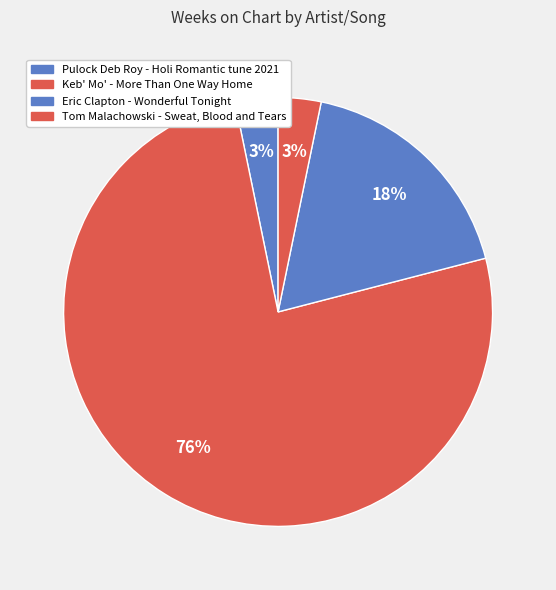

Which slice is the largest?

Keb' Mo' - More Than One Way Home